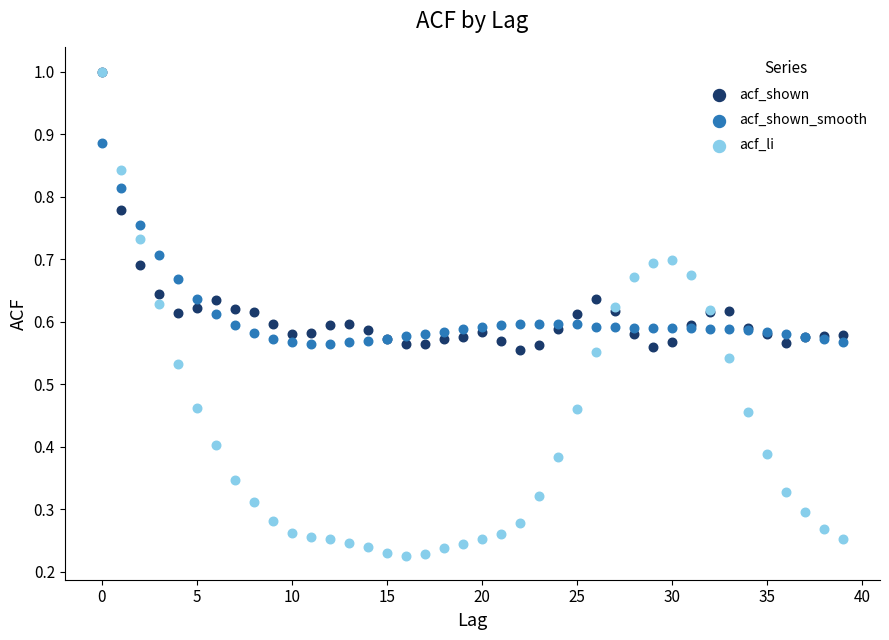

Which series has the widest spread of Y values?

acf_li